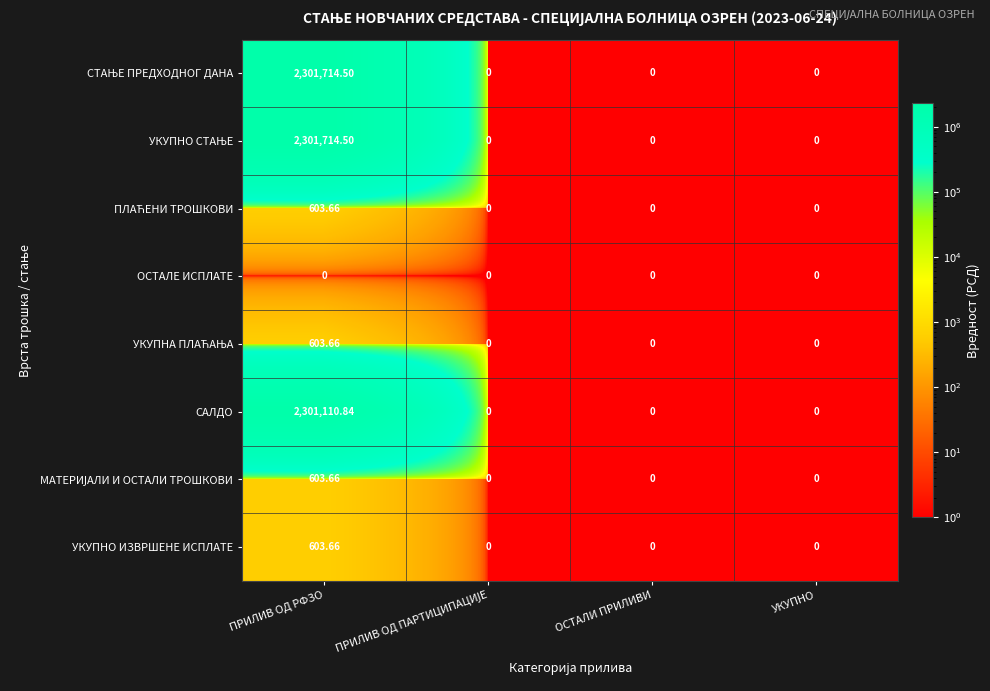

At which category is the sum across all series the highest?

ПРИЛИВ ОД РФЗО